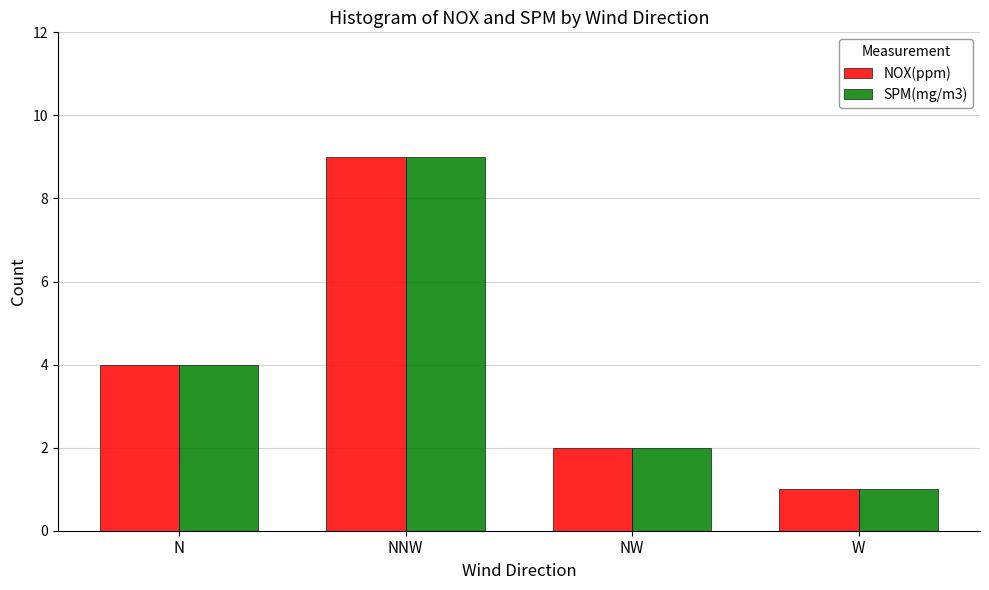

At which label is SPM(mg/m3) closest to 5?

N